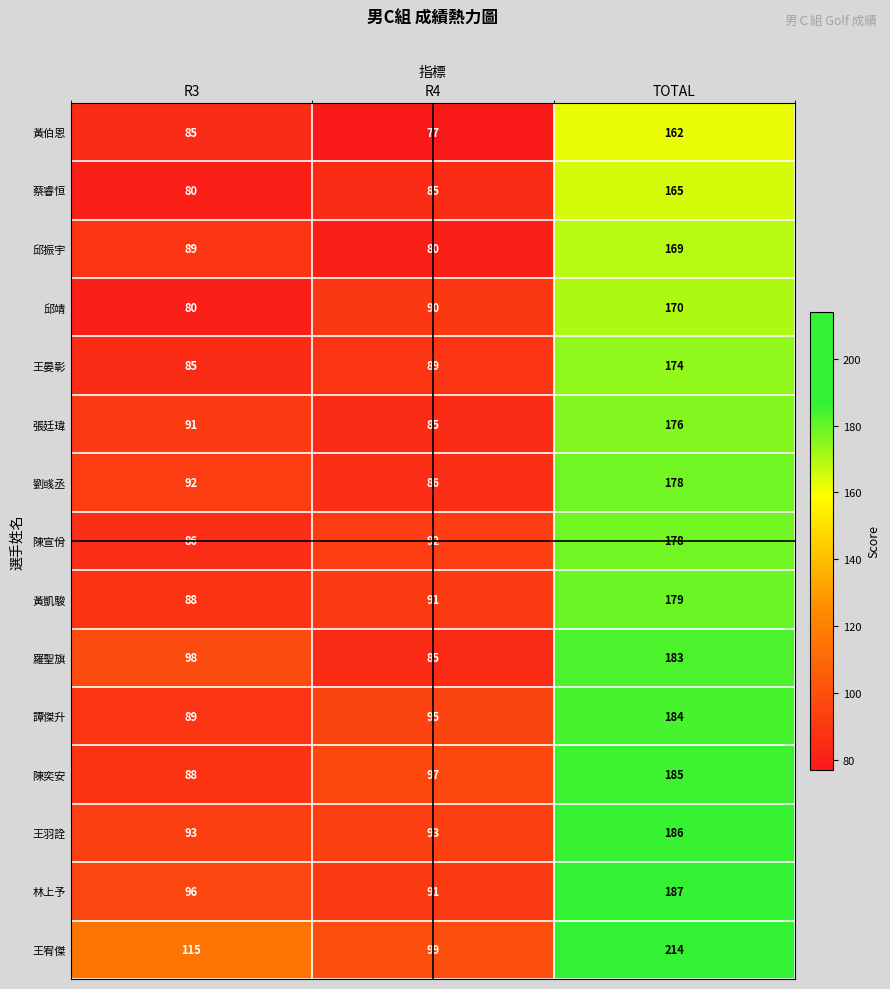

Which category has the lowest value across all series?

R4